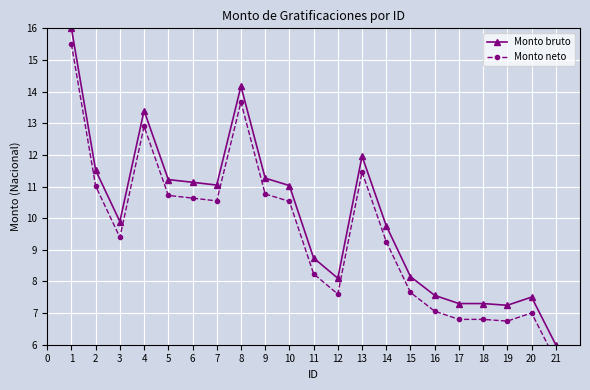

List the series in order of their overall mean, highest first.

Monto bruto, Monto neto